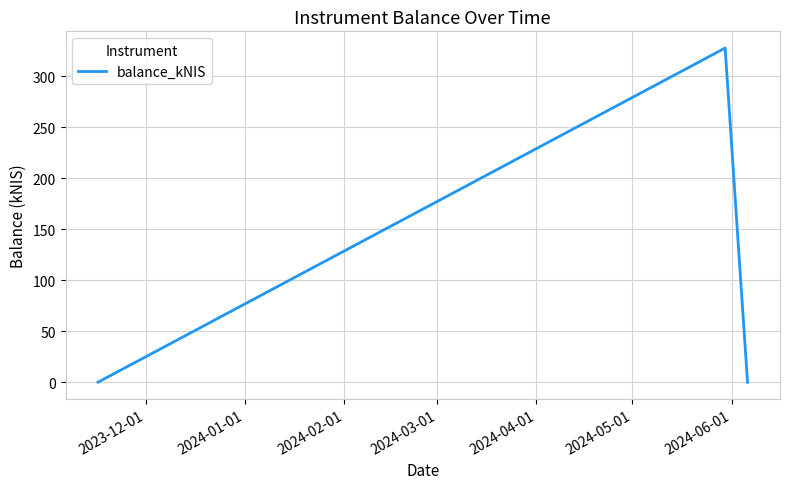

Reading left to right, what are all the values shown in this chart?

0.0	327.6	0.0